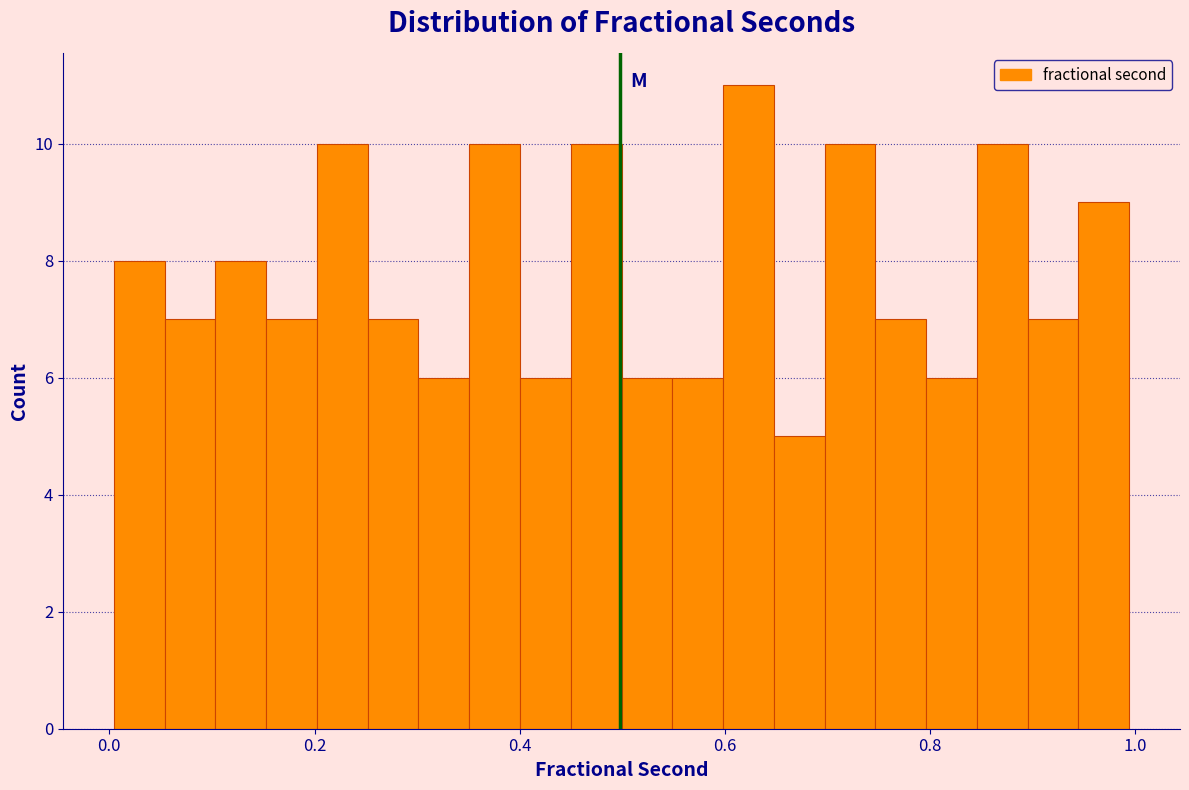

Around what value on the x-axis is the tallest bar? Give the approximate position of its centre, as read against the axis.

0.62